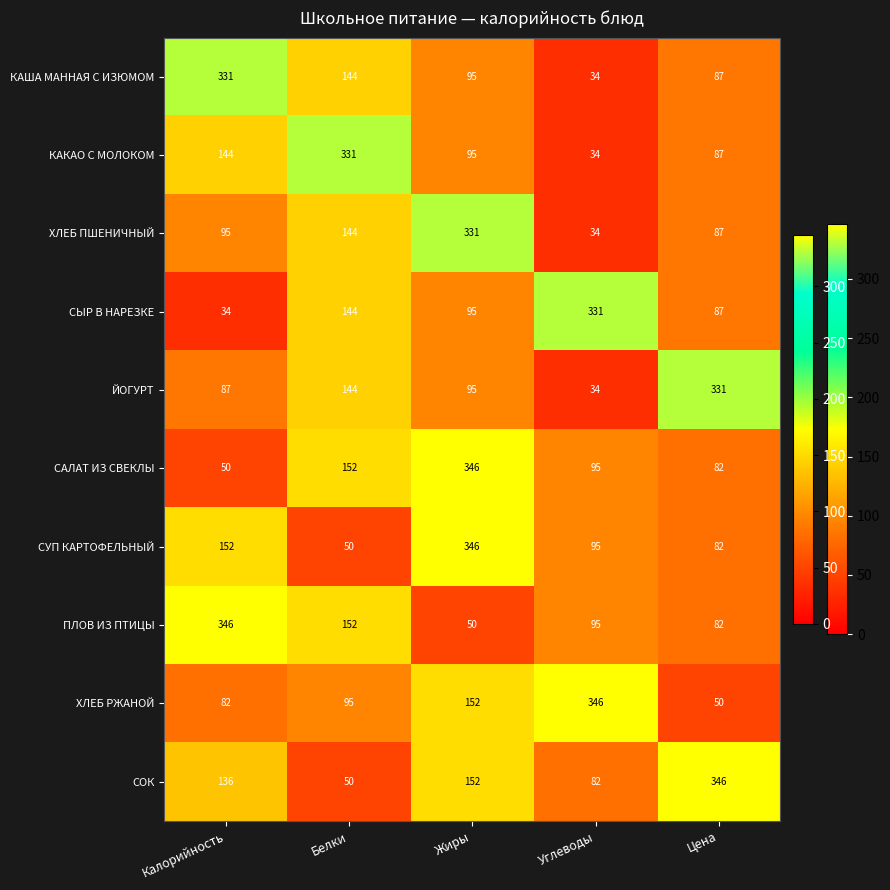

What is the lowest value of the ЙОГУРТ series?

34